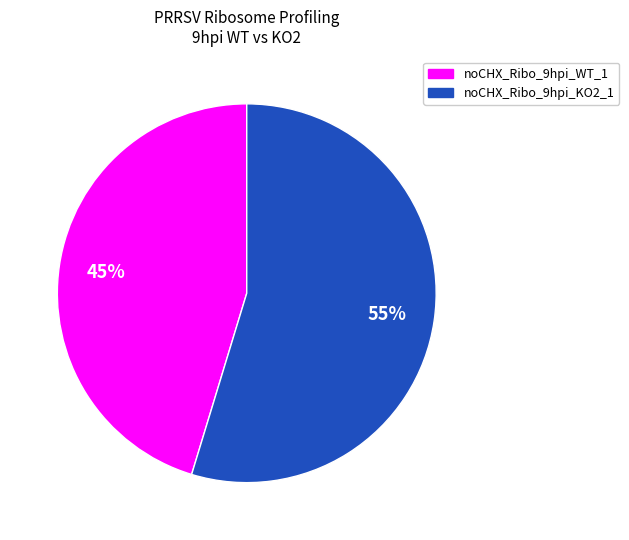

To the nearest percent, what is the average slice percentage?

50%